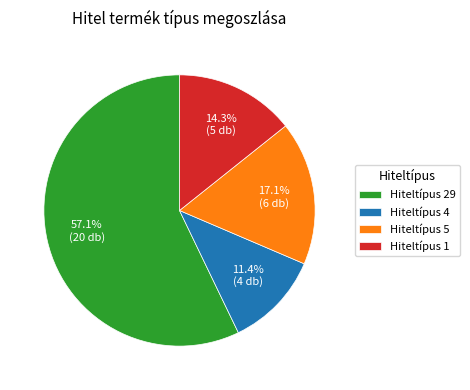

Is there a majority slice in this chart?

Yes